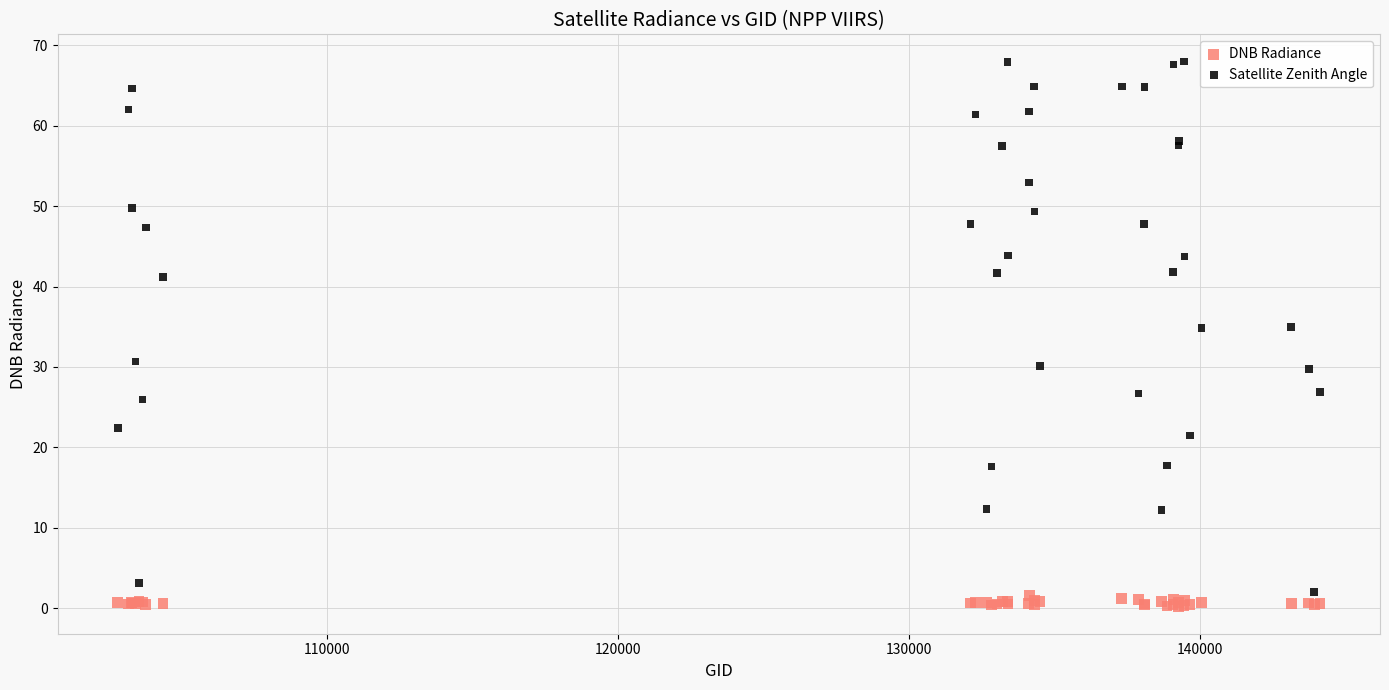

Which series has the widest spread of Y values?

Satellite Zenith Angle